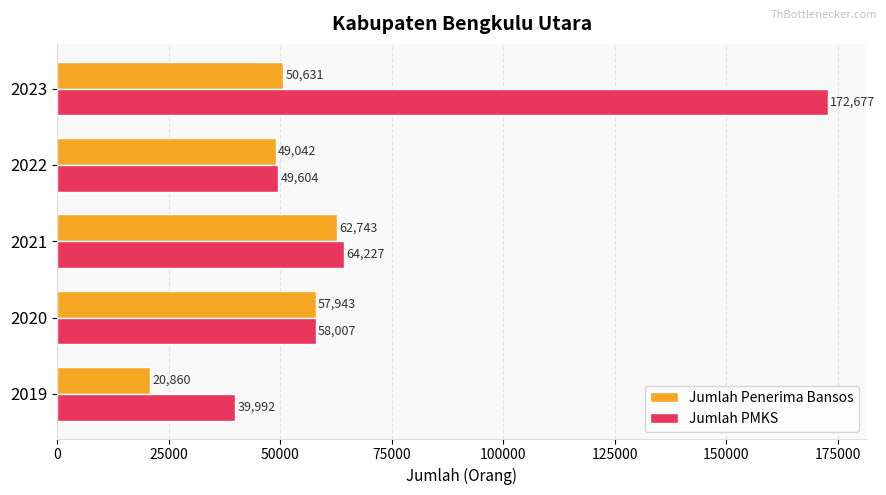

What is the sum of all Jumlah Penerima Bansos values?

241219